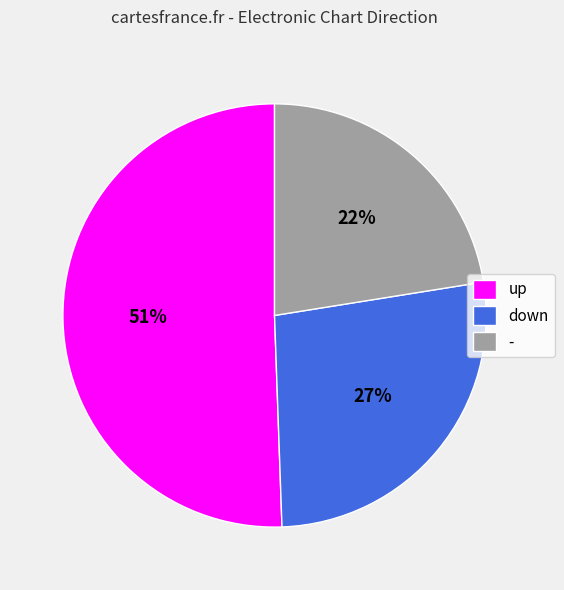

Does down account for over 50% of the chart?

No